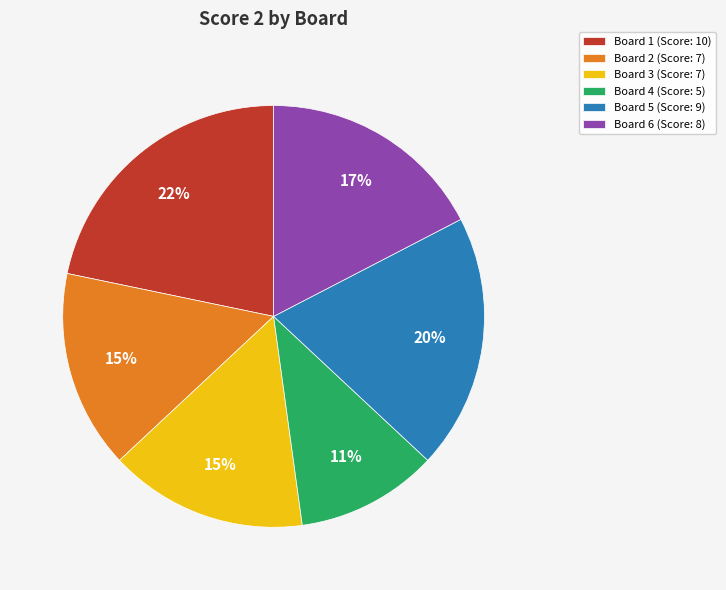

To the nearest percent, what is the average slice percentage?

17%